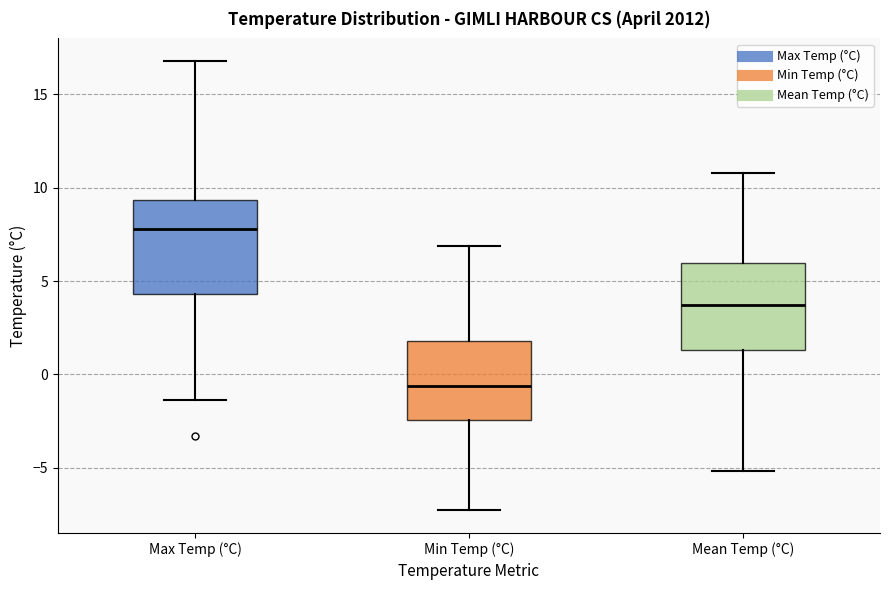

Reading left to right, read every box against the y-axis: the position of its median line, the range the box covers, and the ends of its whiskers. The values are not printed on the chart, so give them approximately, as read against the axis.

Max Temp (°C): median 8.0, box 4.5 to 9.5, whiskers -1.5 to 17.0
Min Temp (°C): median -0.5, box -2.5 to 2.0, whiskers -7.5 to 7.0
Mean Temp (°C): median 3.5, box 1.5 to 6.0, whiskers -5.0 to 11.0